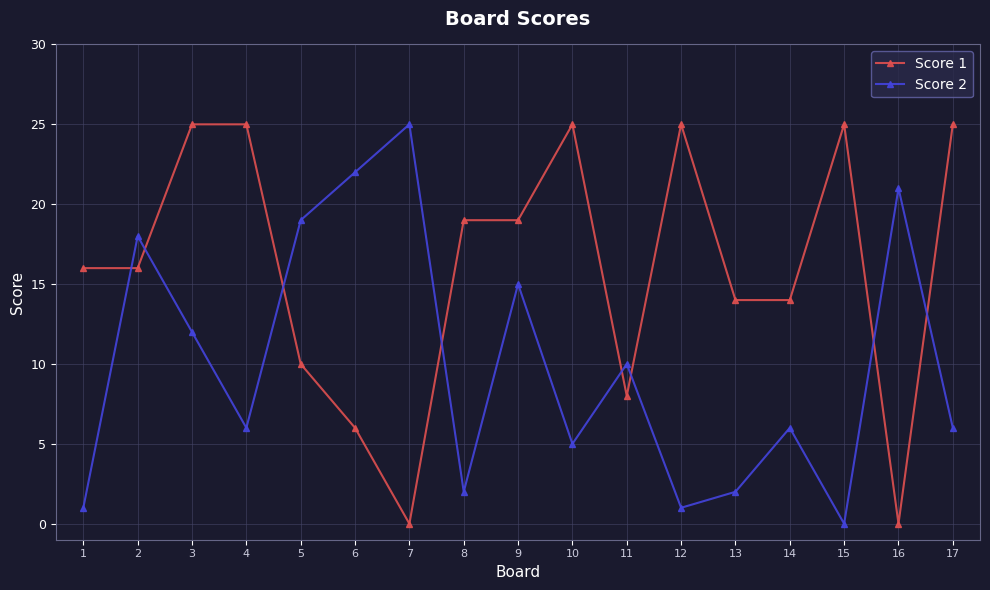

List the series in order of their overall mean, highest first.

Score 1, Score 2